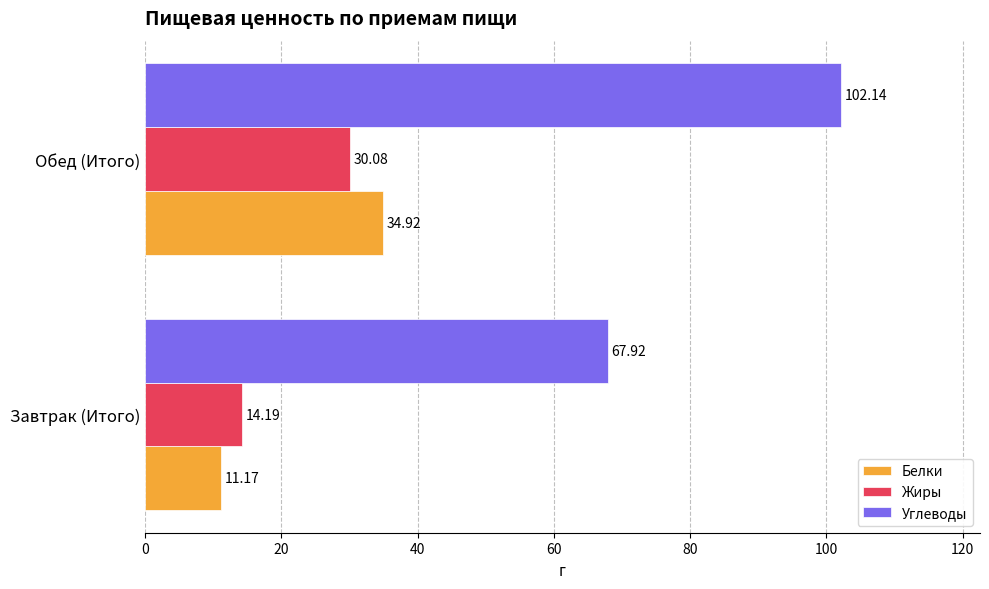

Which series has the largest total across all categories?

Углеводы